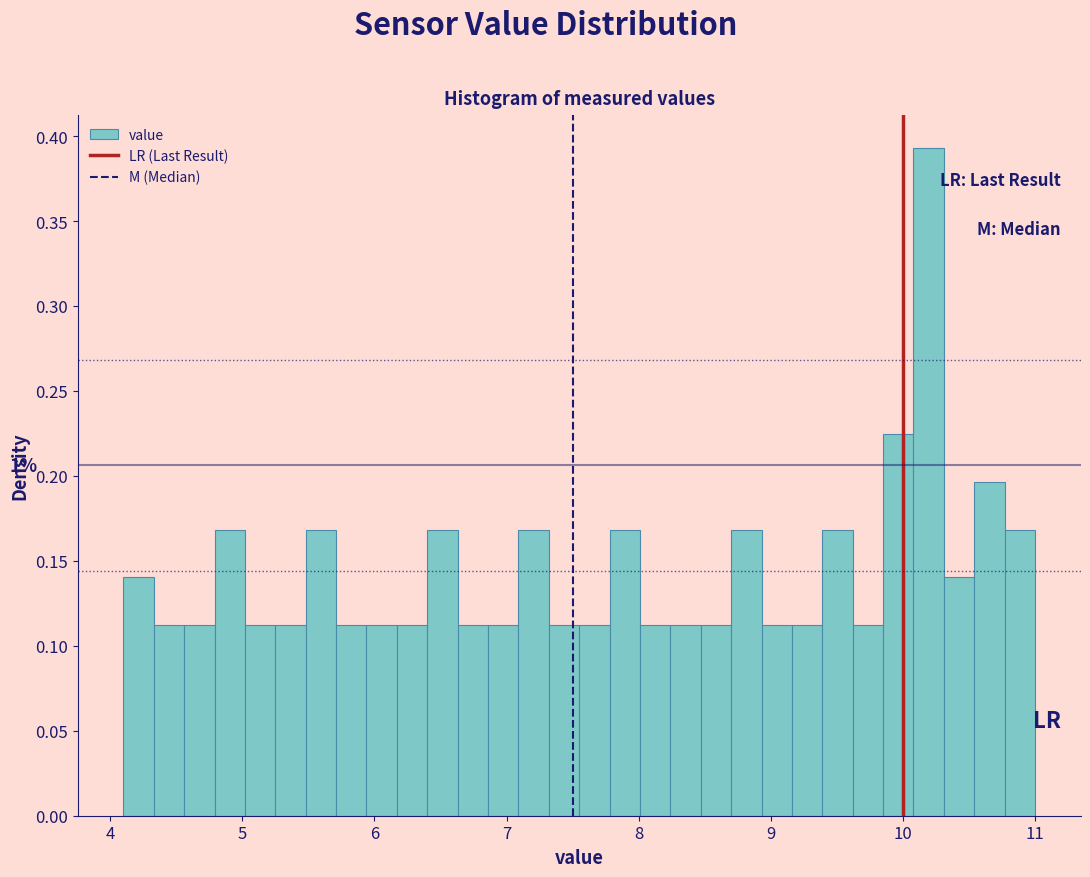

Read against the x-axis, roughly where is the centre of the tallest bar?

10.2